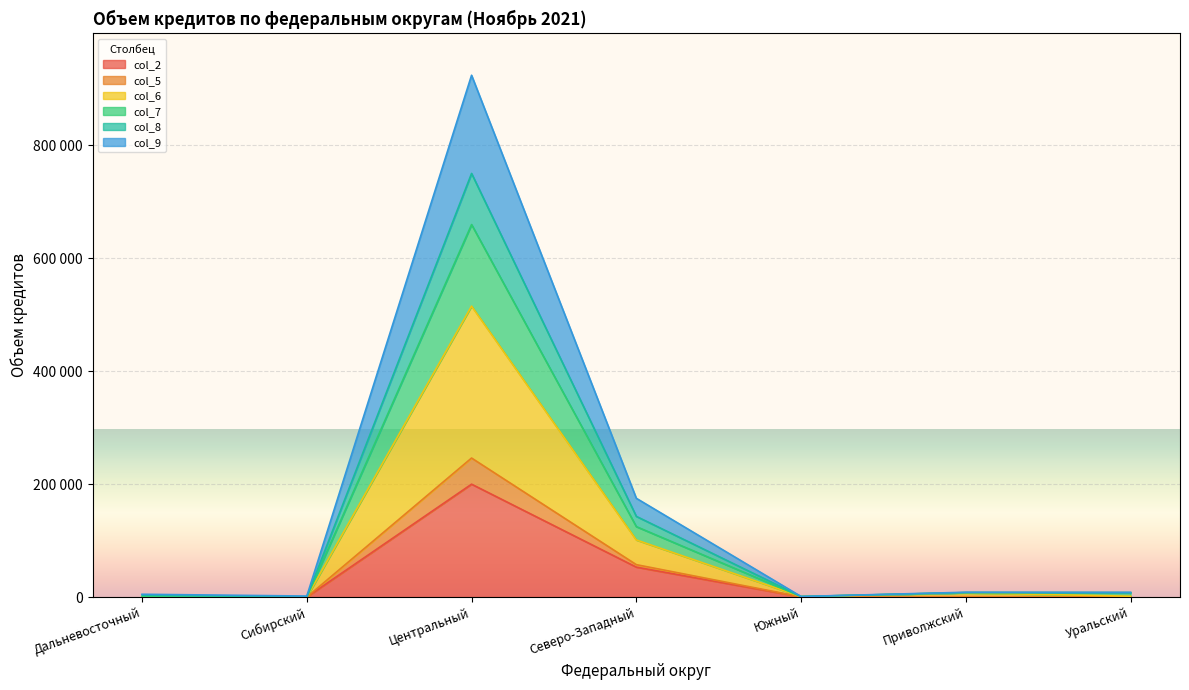

Rank the series at Уральский from lowest to highest value.

col_2, col_9, col_8, col_6, col_7, col_5